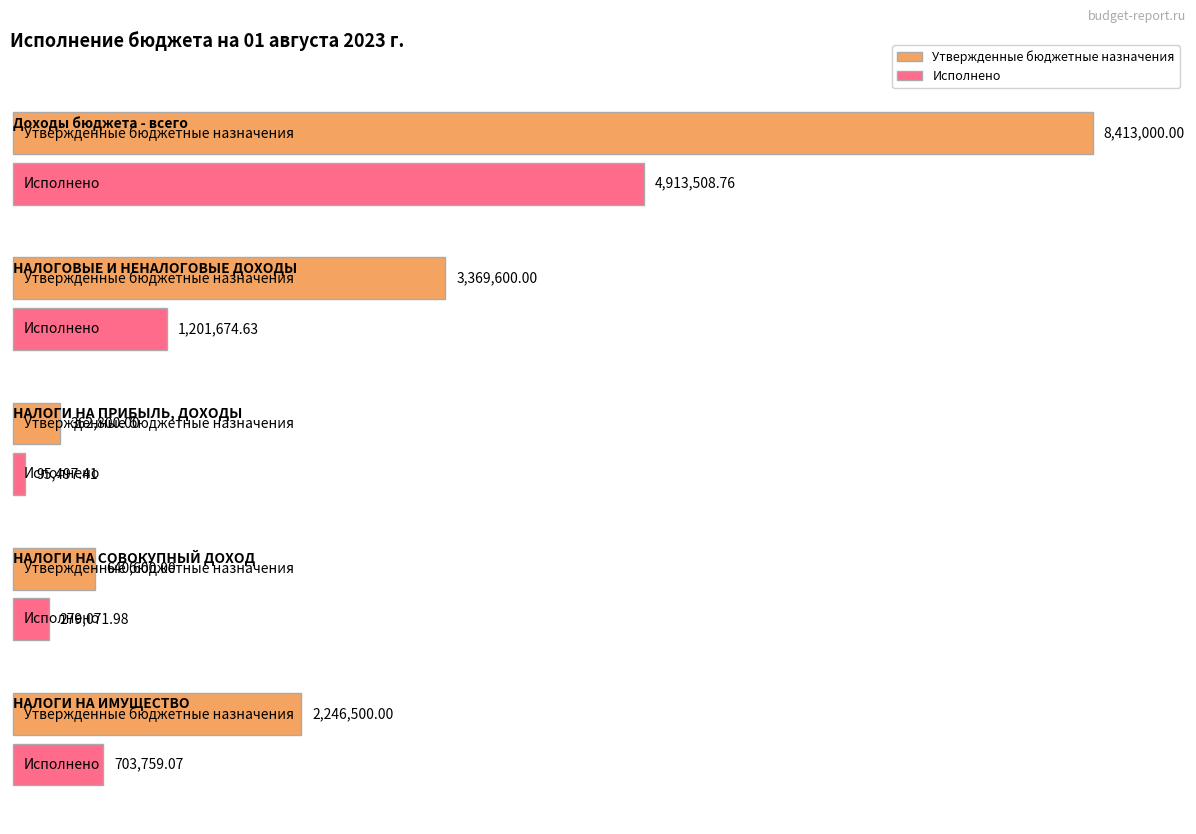

Reading left to right, what are all the values shown in this chart?

Утвержденные бюджетные назначения: 8413000.0	3369600.0	362800.0	640600.0	2246500.0
Исполнено: 4913508.8	1201674.6	95497.4	279072.0	703759.1